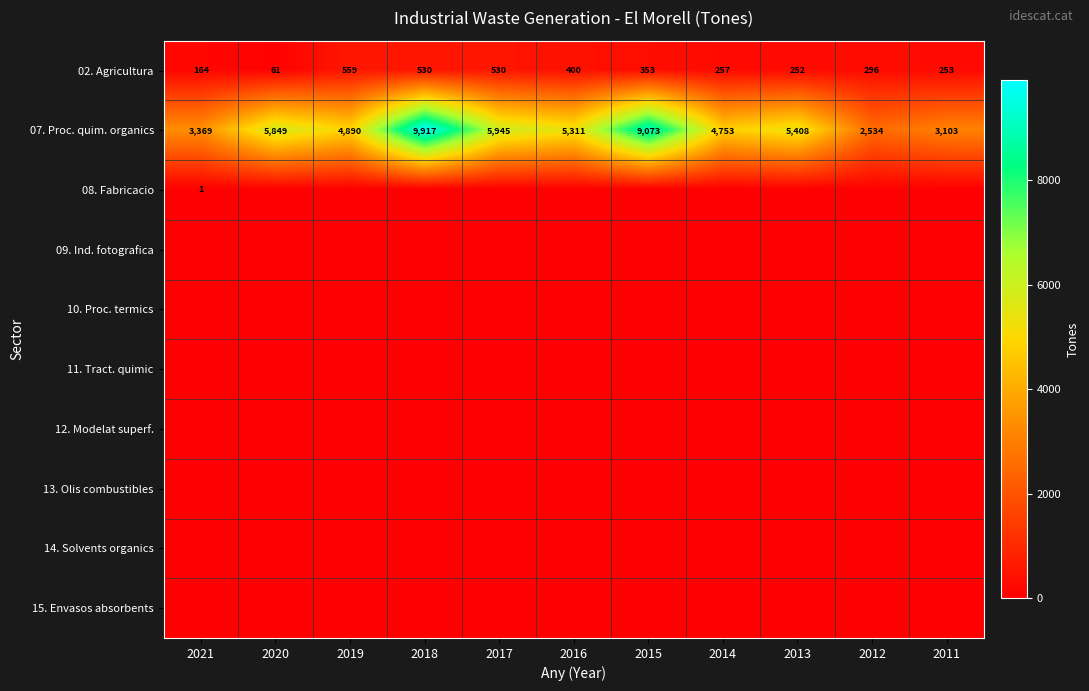

What is the sum of all 07. Proc. quim. organics values?

60152